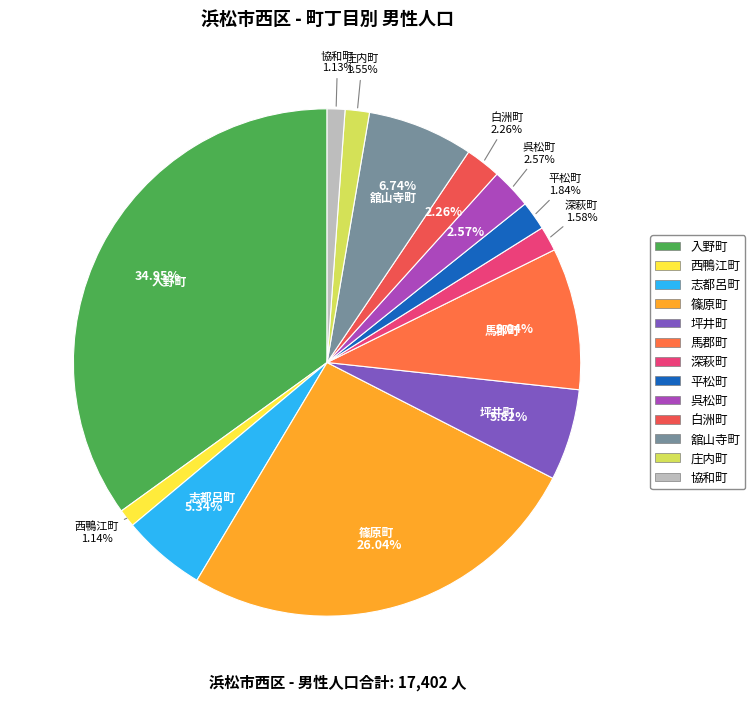

Rank the categories by value from lowest to highest.

協和町, 西鴨江町, 庄内町, 深萩町, 平松町, 白洲町, 呉松町, 志都呂町, 坪井町, 舘山寺町, 馬郡町, 篠原町, 入野町